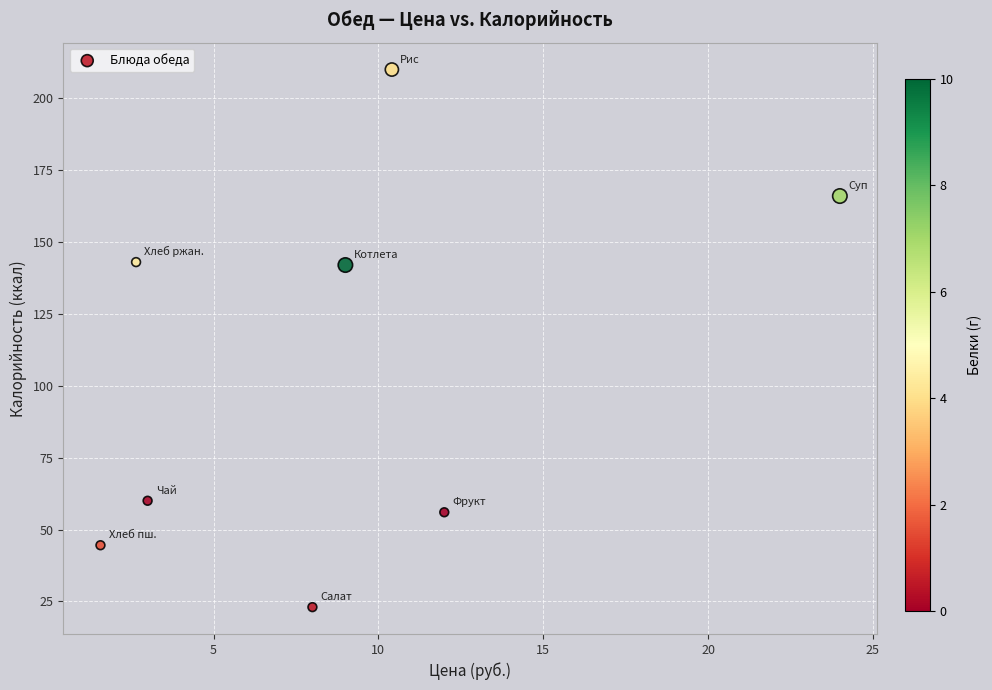

What is the average Y value?

105.6